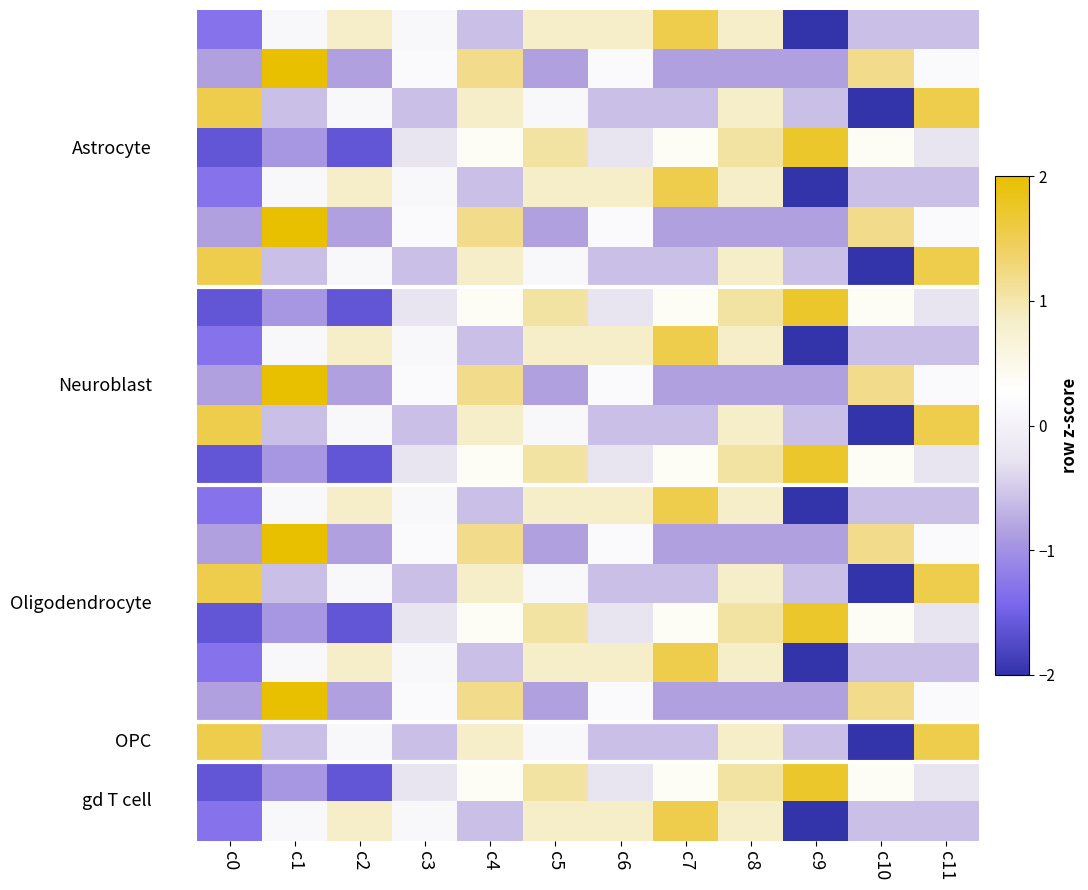

What is the greatest value displayed?

2.2